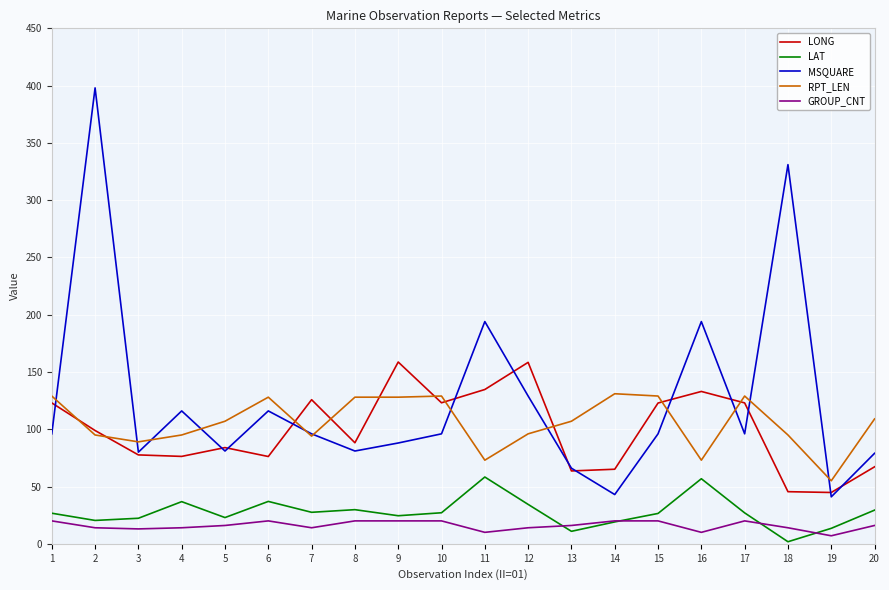

What is the sum of all GROUP_CNT values?

318.0